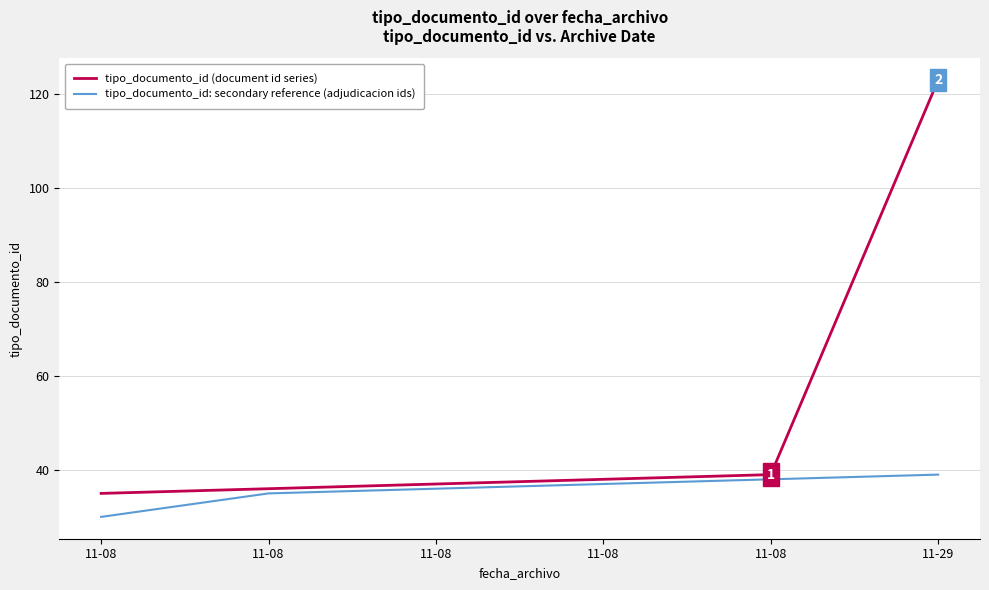

True or false: tipo_documento_id: secondary reference (adjudicacion ids) and tipo_documento_id (document id series) intersect in this chart.

False